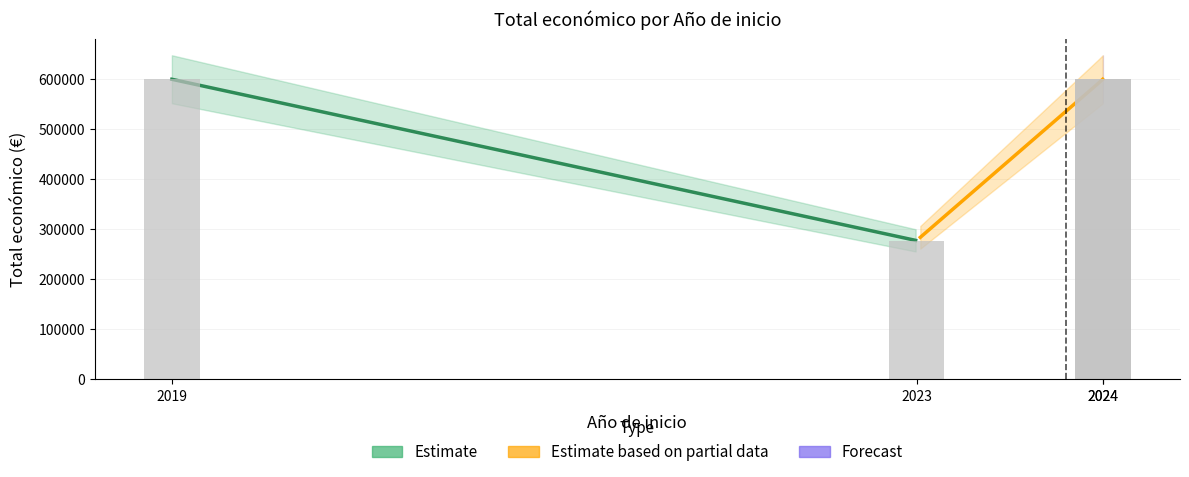

The chart shows a value of 277458 at 2023. True or false?

True